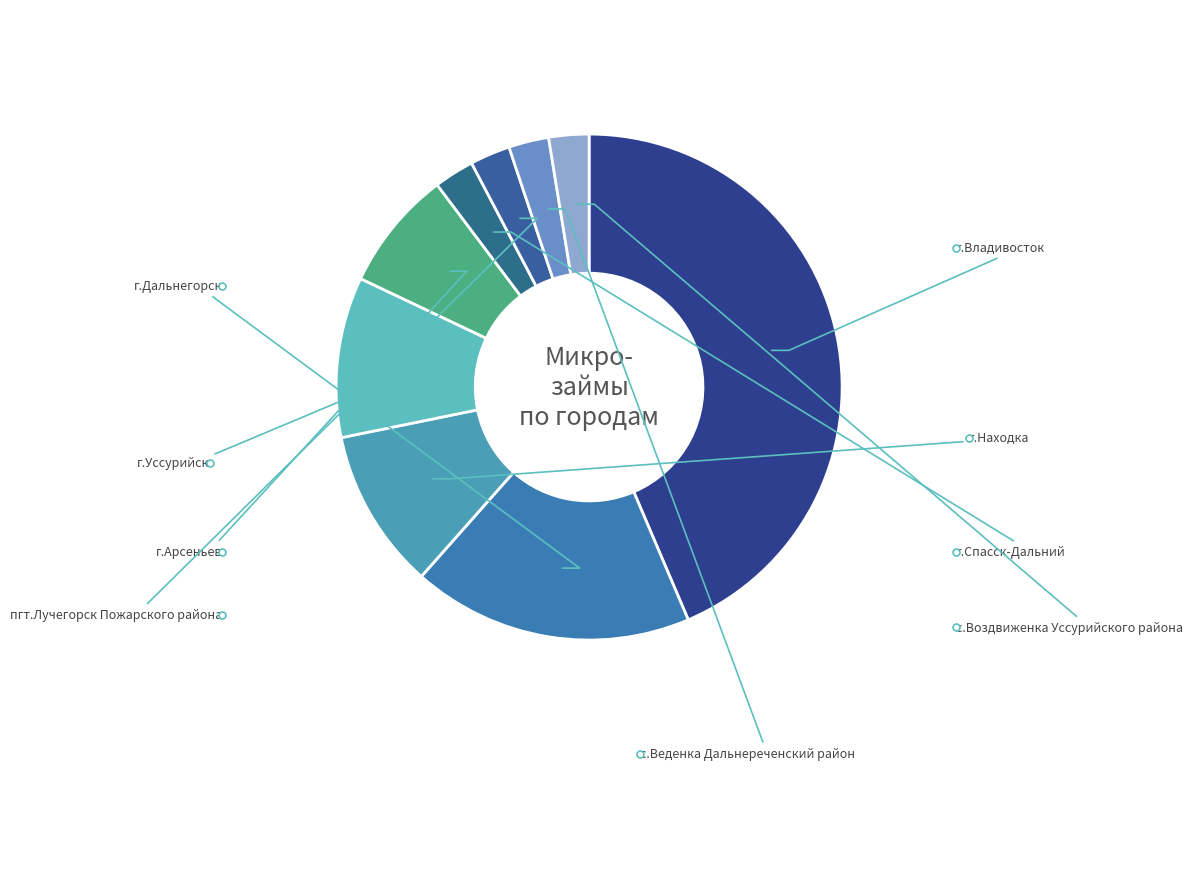

What percentage do г.Уссурийск and г.Арсеньев together represent?

17.9%